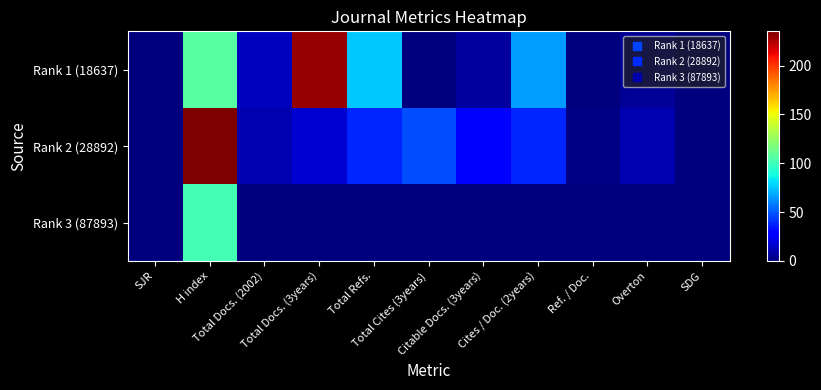

Reading right to left, what are all the values shown in this chart?

Rank 1 (18637): SDG=0	Overton=5	Ref. / Doc.=0	Cites / Doc. (2years)=66	Citable Docs. (3years)=7	Total Cites (3years)=0	Total Refs.=76	Total Docs. (3years)=230	Total Docs. (2002)=13	H index=107	SJR=0
Rank 2 (28892): SDG=0	Overton=11	Ref. / Doc.=1	Cites / Doc. (2years)=38	Citable Docs. (3years)=30	Total Cites (3years)=47	Total Refs.=38	Total Docs. (3years)=17	Total Docs. (2002)=11	H index=235	SJR=0
Rank 3 (87893): SDG=0	Overton=0	Ref. / Doc.=0	Cites / Doc. (2years)=0	Citable Docs. (3years)=0	Total Cites (3years)=0	Total Refs.=0	Total Docs. (3years)=0	Total Docs. (2002)=0	H index=101	SJR=0